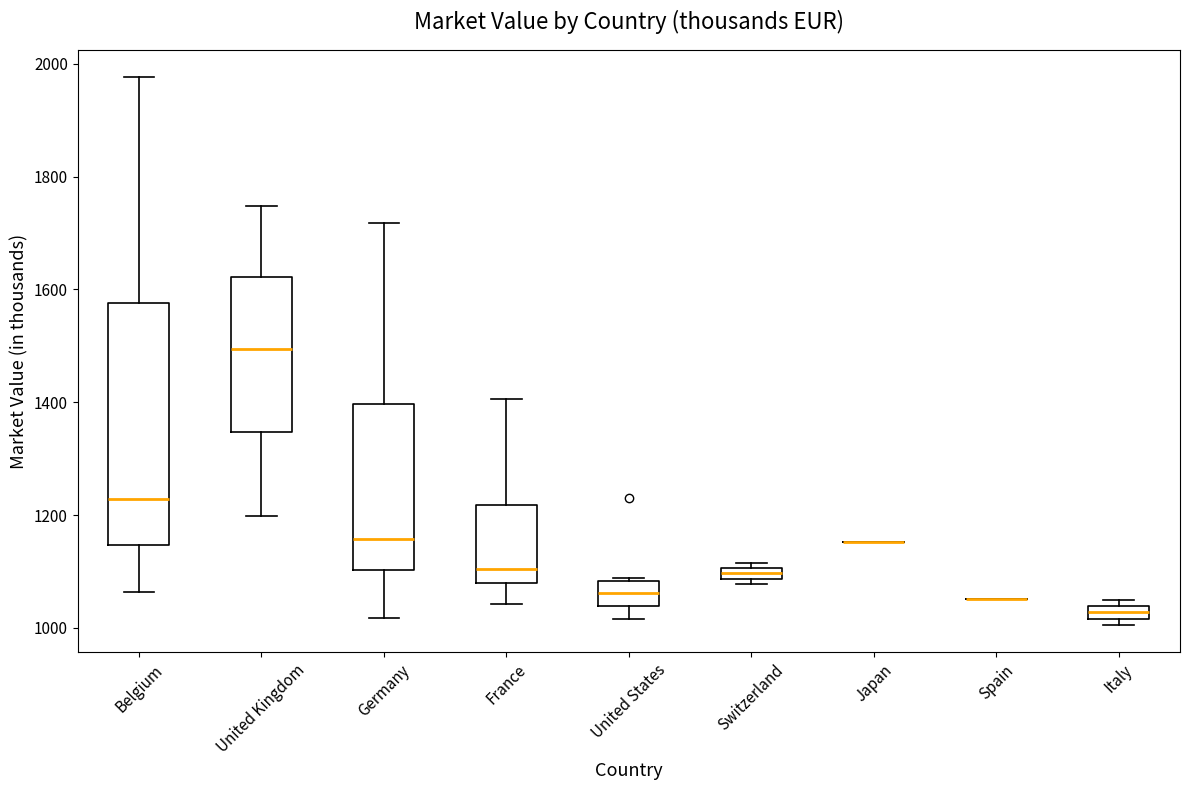

Where does the upper whisker of the box for United Kingdom end on the y-axis? The values are not printed on the chart, so give them approximately, as read against the axis.

1740